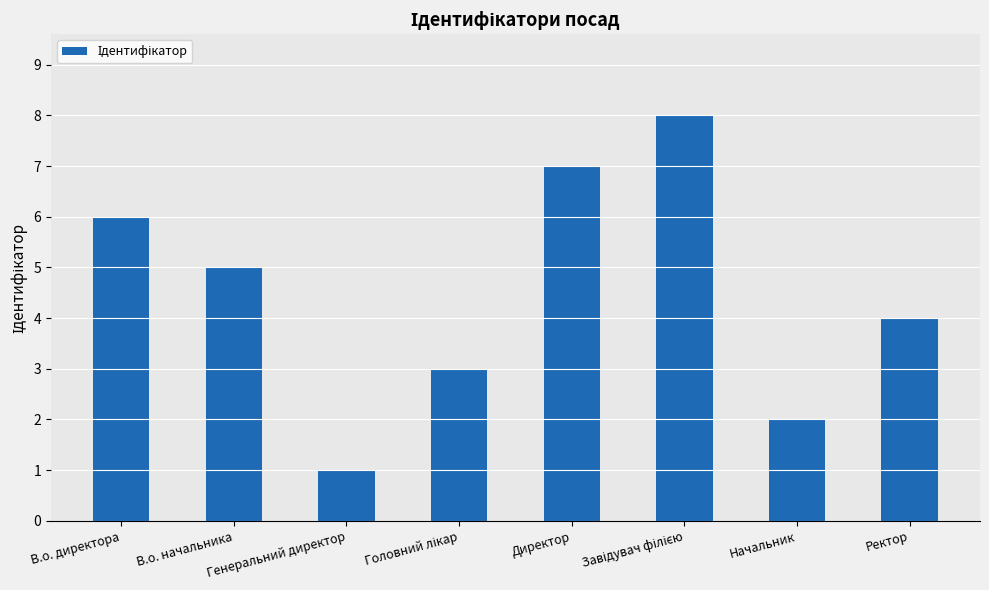

Between Генеральний директор and Ректор, which is larger?

Ректор